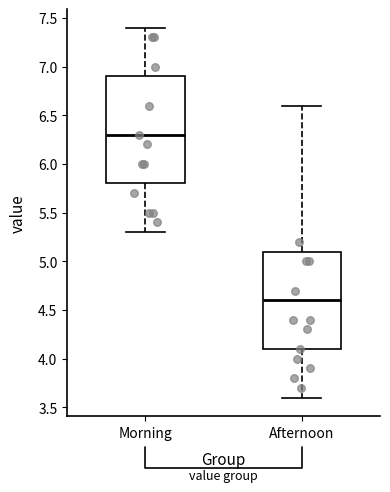

Comparing the boxes themselves (not the whiskers), which one is the tallest?

Morning